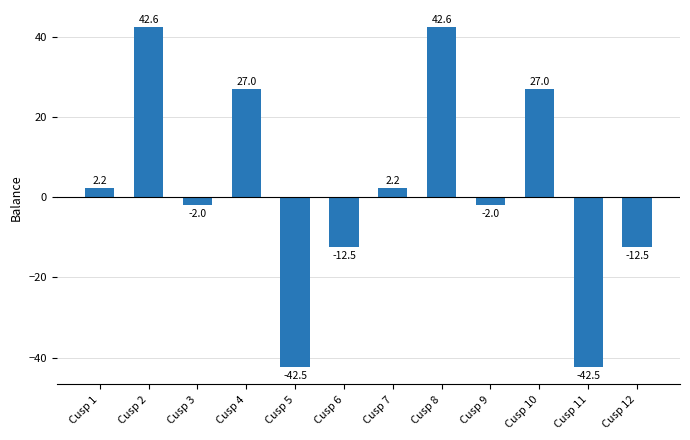

Reading left to right, transcribe all the data shown in this chart.

Cusp 1=2.2	Cusp 2=42.6	Cusp 3=-2.0	Cusp 4=27.0	Cusp 5=-42.5	Cusp 6=-12.5	Cusp 7=2.2	Cusp 8=42.6	Cusp 9=-2.0	Cusp 10=27.0	Cusp 11=-42.5	Cusp 12=-12.5